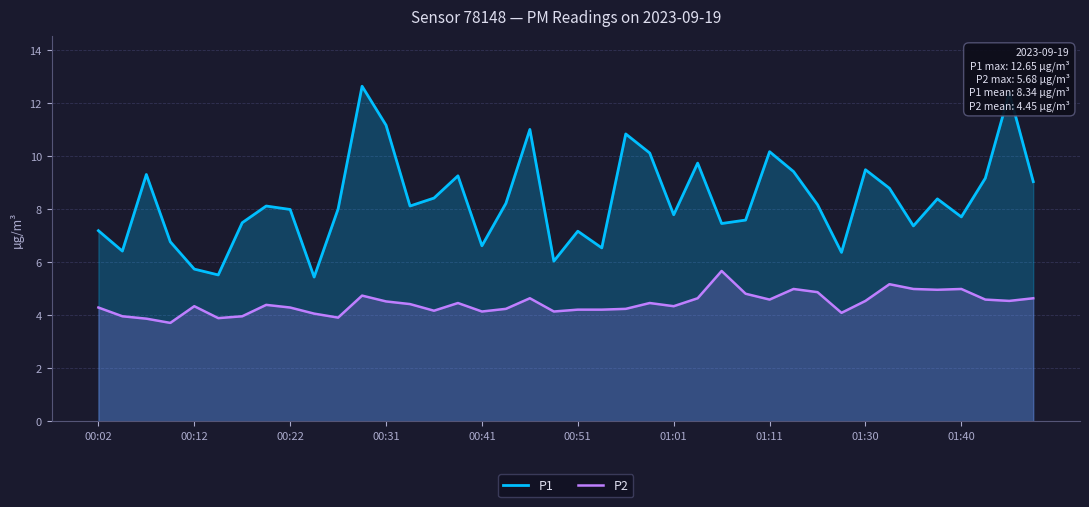

The value of P2 at 00:02 is 3.0. True or false?

False